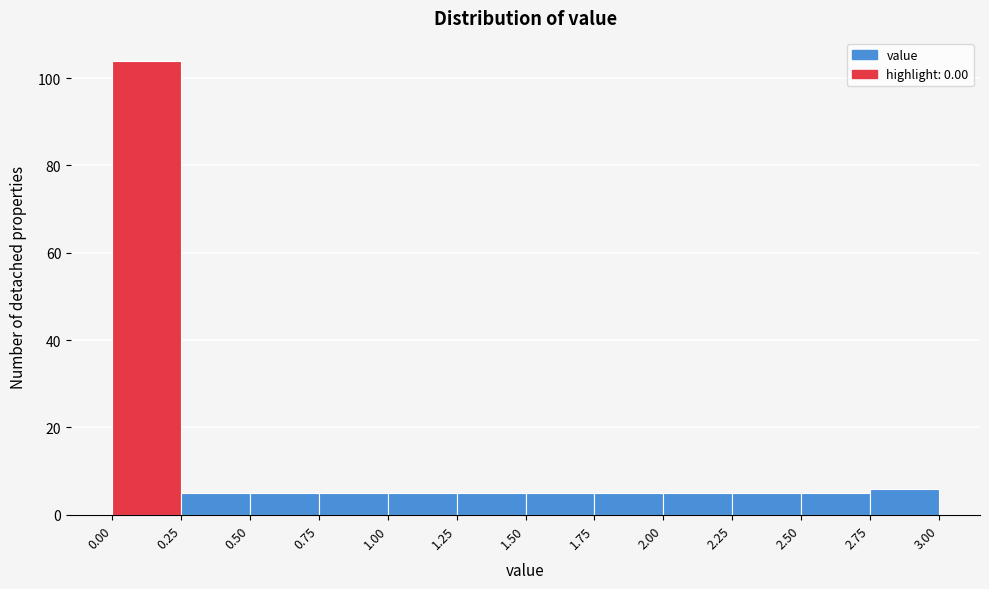

What is the height of the bar covering 0.25 to 0.50 on the x-axis? The values are not printed on the chart, so give them approximately, as read against the axis.

6